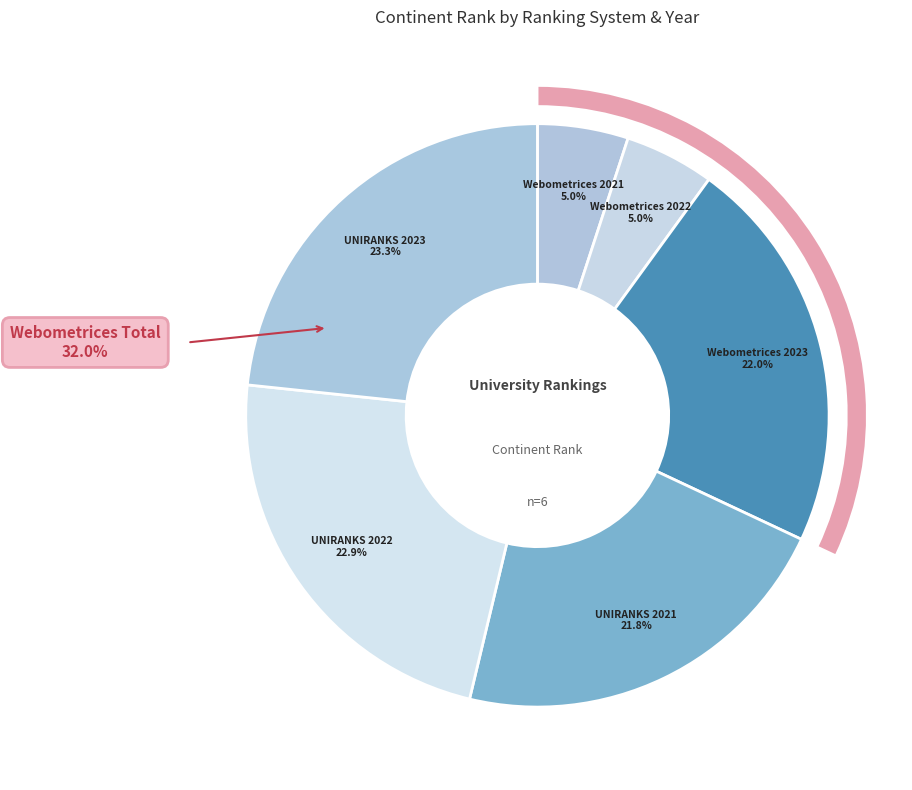

Which slice is the smallest?

Webometrices 2022